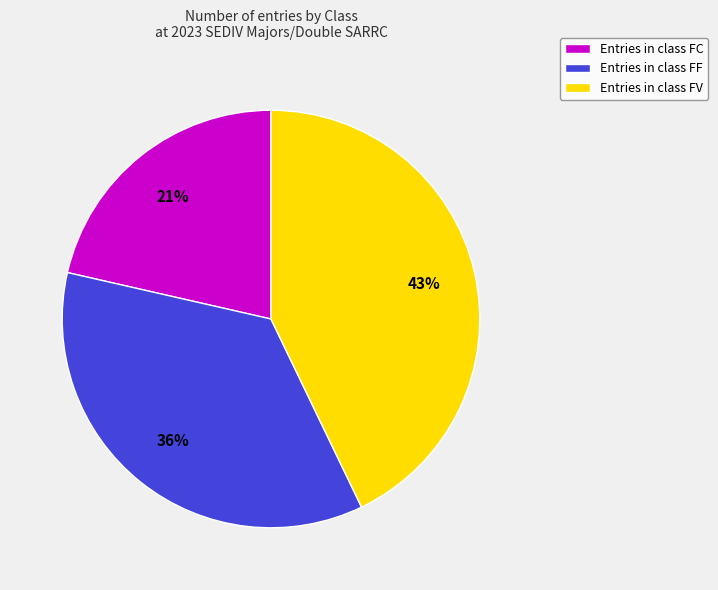

To the nearest percent, what is the average slice percentage?

33%